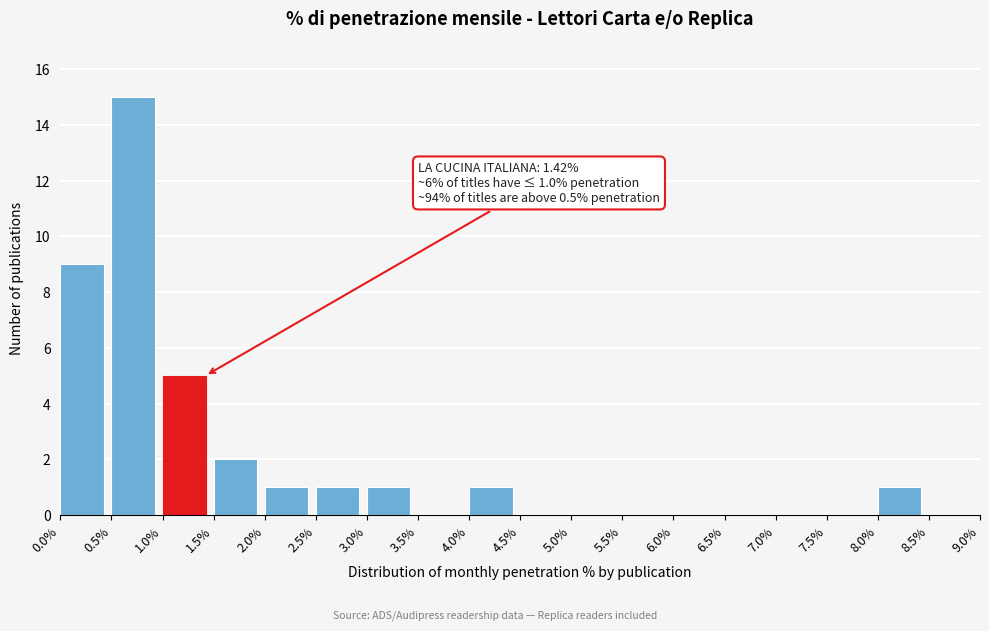

Which range on the x-axis has the tallest bar?

0.5% to 1.0%